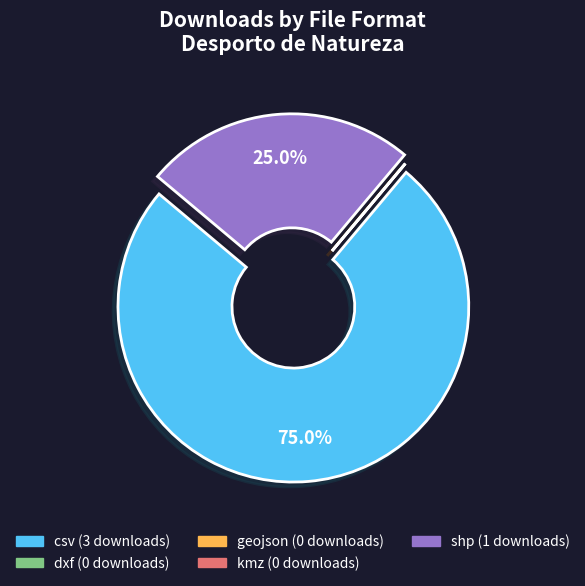

To the nearest percent, what portion does csv represent?

75%